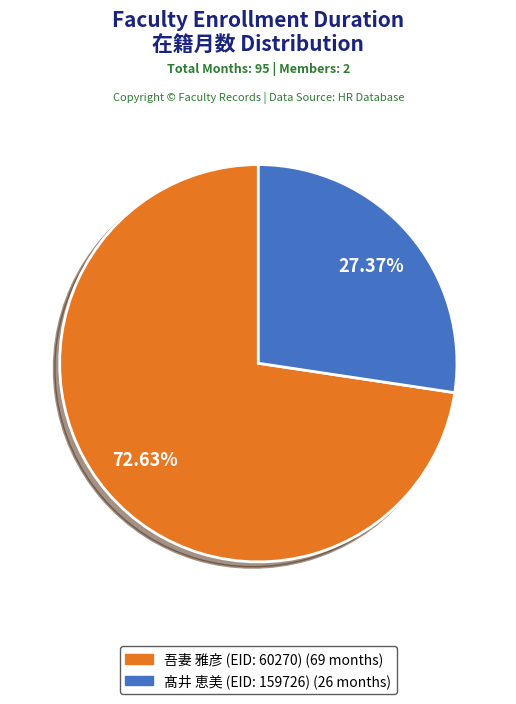

Which slice is the smallest?

髙井 恵美 (EID: 159726)